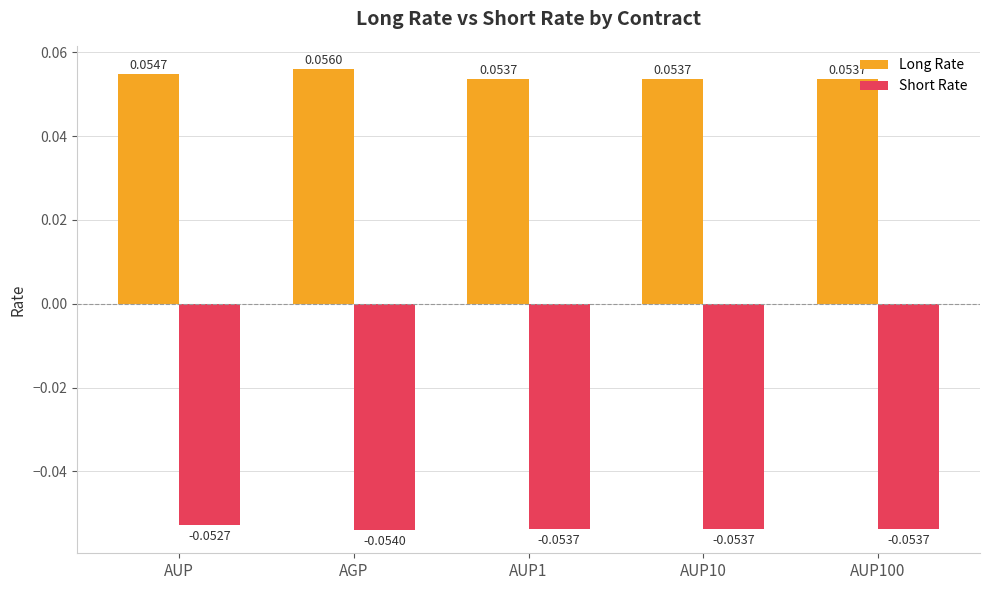

Rank the series at AUP100 from lowest to highest value.

Short Rate, Long Rate